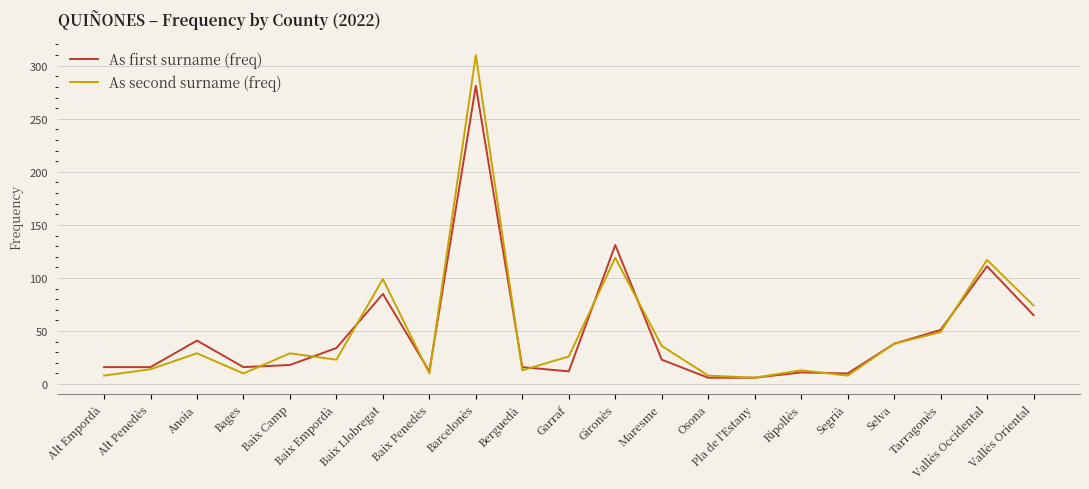

What position from the left is Garraf?

11